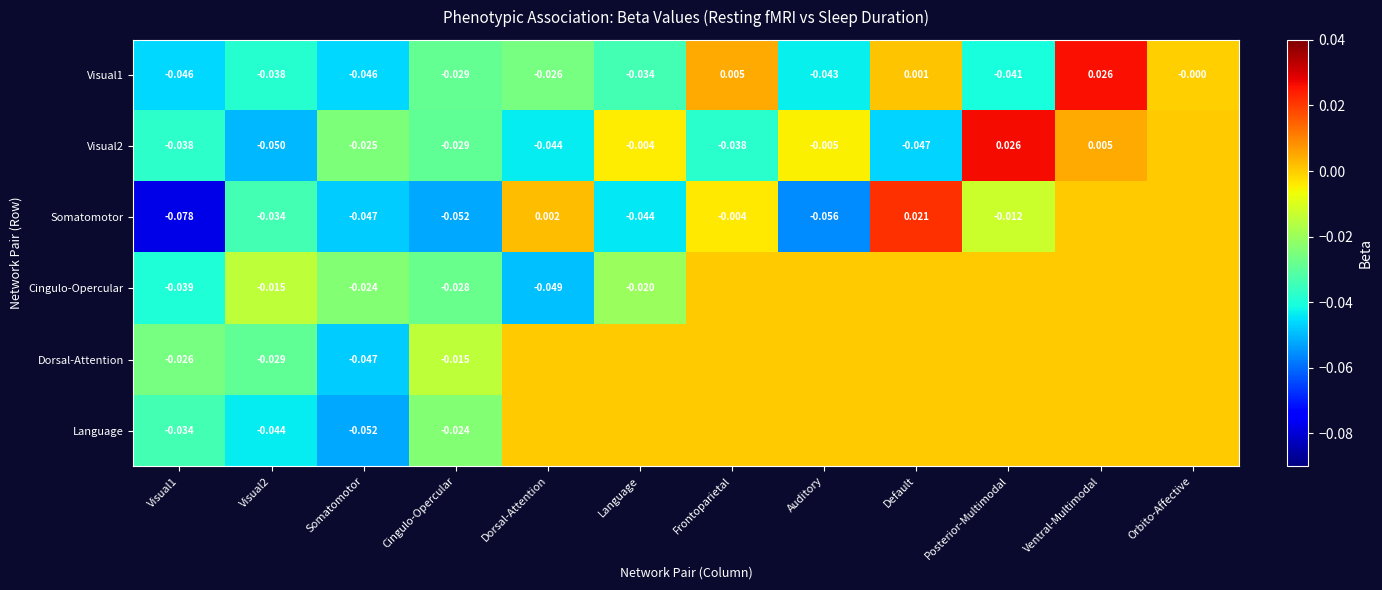

Which has a higher value, Visual1 or Auditory?

Auditory